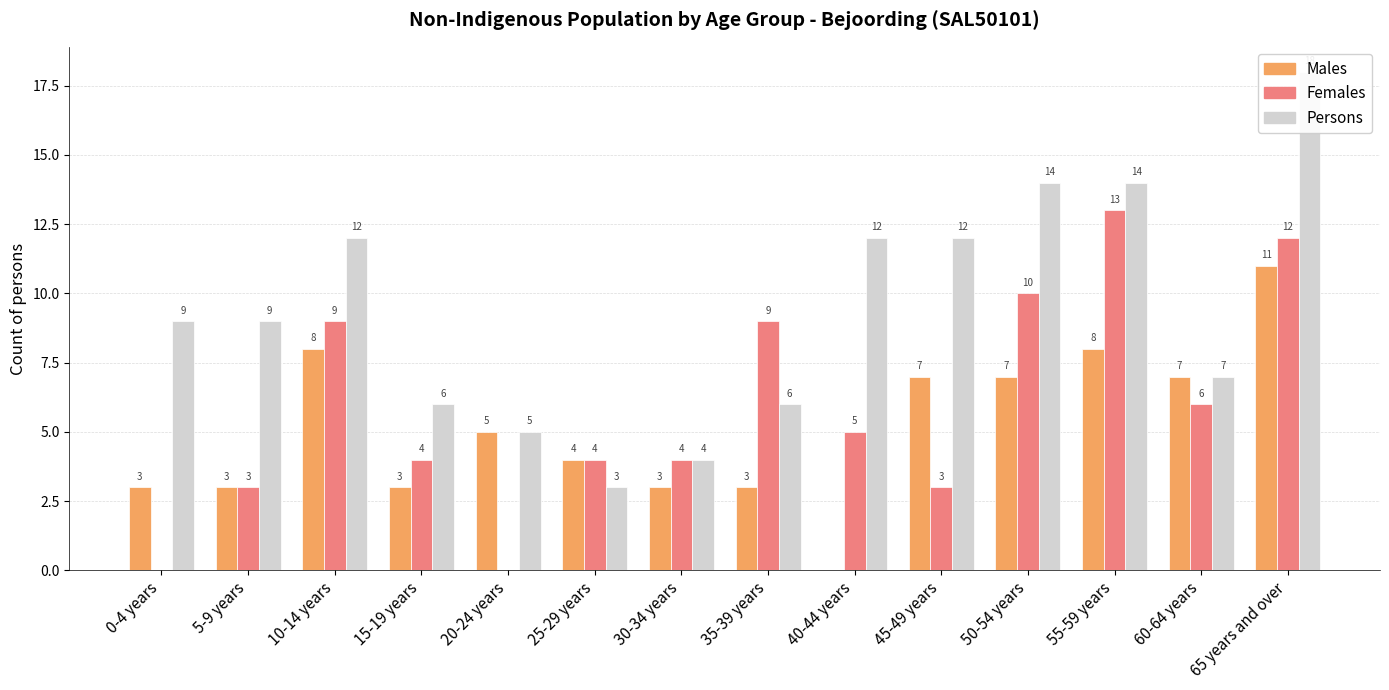

Reading right to left, list all the values displayed in this chart.

Males: 11	7	8	7	7	0	3	3	4	5	3	8	3	3
Females: 12	6	13	10	3	5	9	4	4	0	4	9	3	0
Persons: 18	7	14	14	12	12	6	4	3	5	6	12	9	9